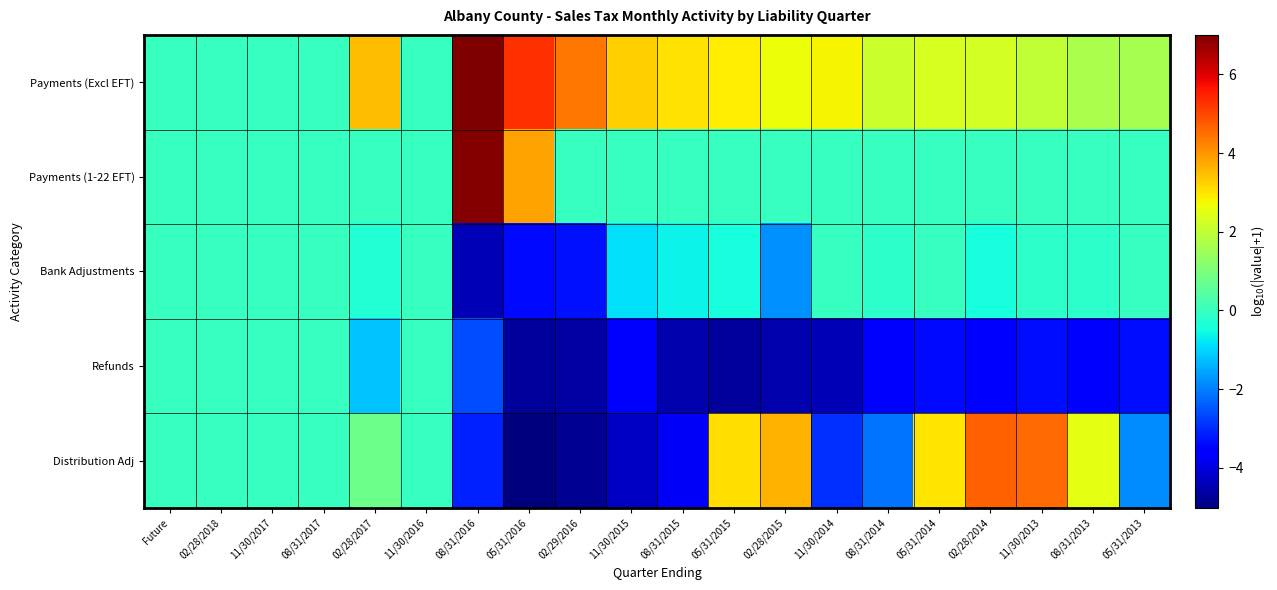

How many series are shown in this chart?

5